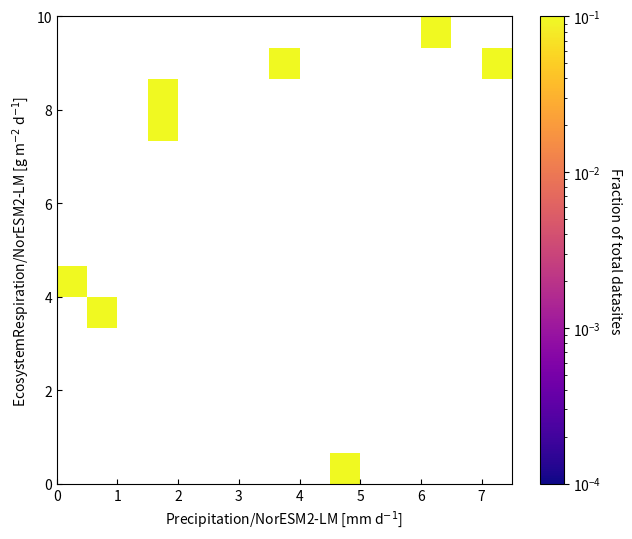

What Y value in the scatter plot is closest to 4?

4.1